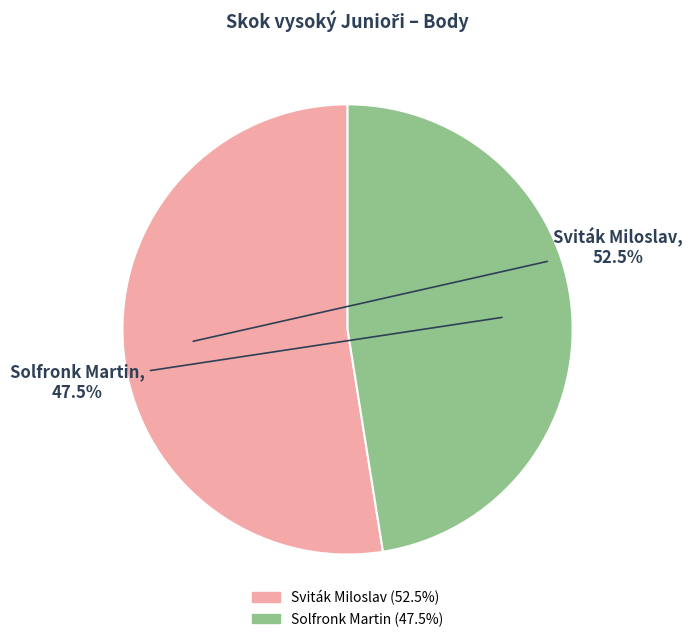

How many slices are in this pie chart?

2